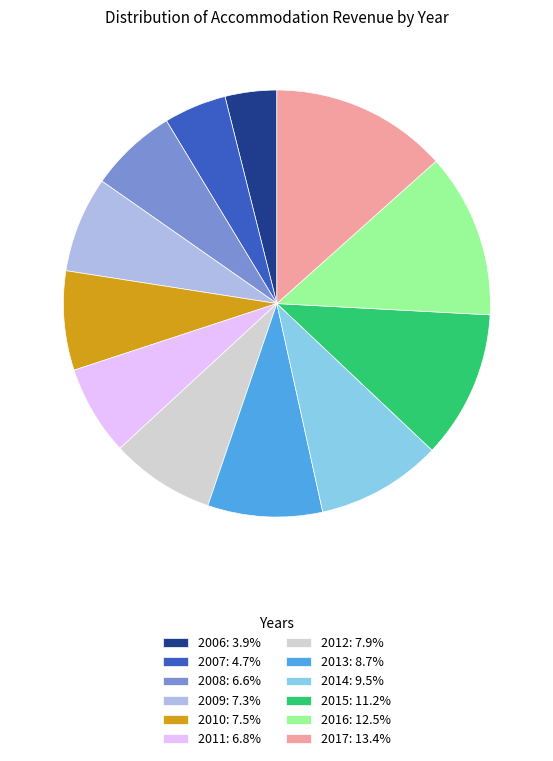

Do 2014: 9.5% and 2008: 6.6% together represent more than half of the pie?

No